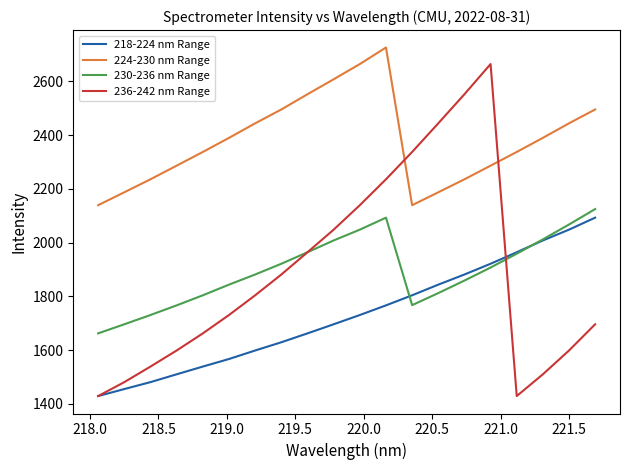

What is the maximum value shown in the chart?

2725.9